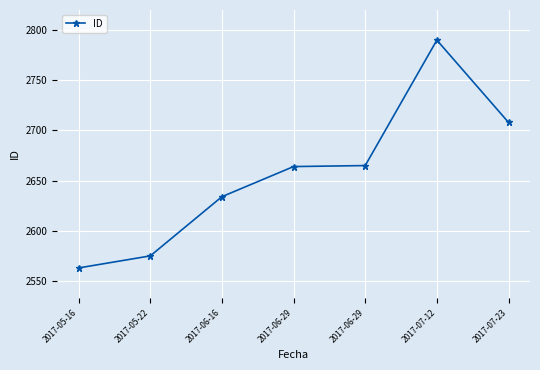

How many lines are shown in the chart?

1